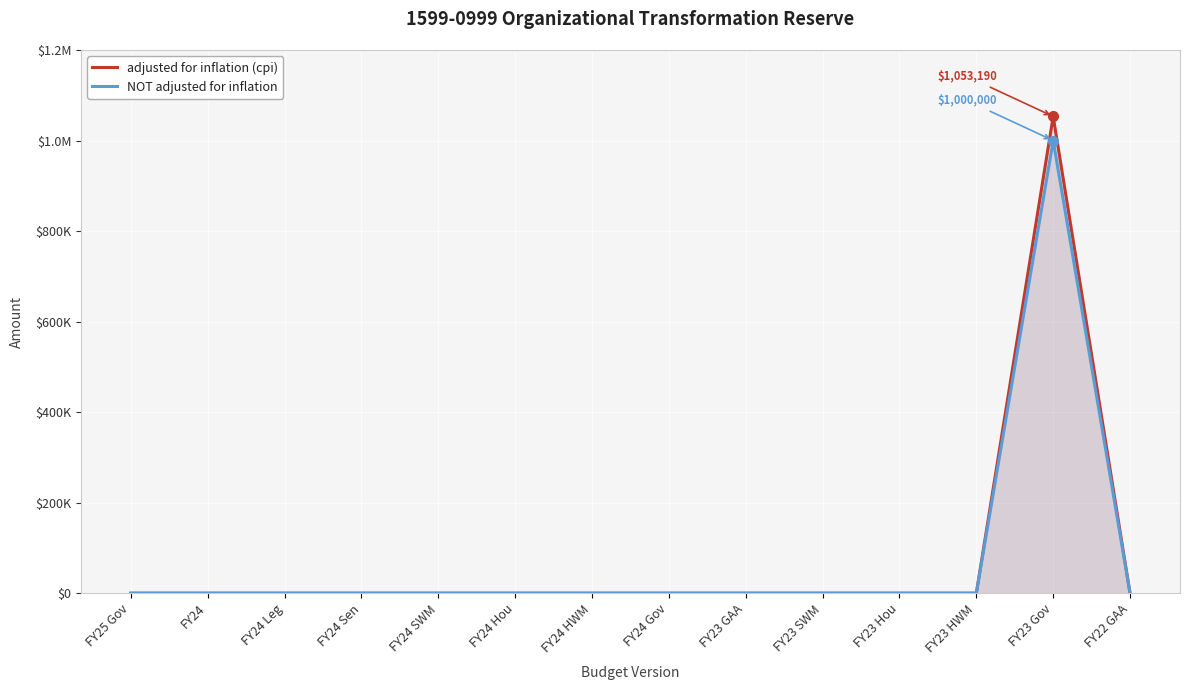

How many lines are shown in the chart?

2